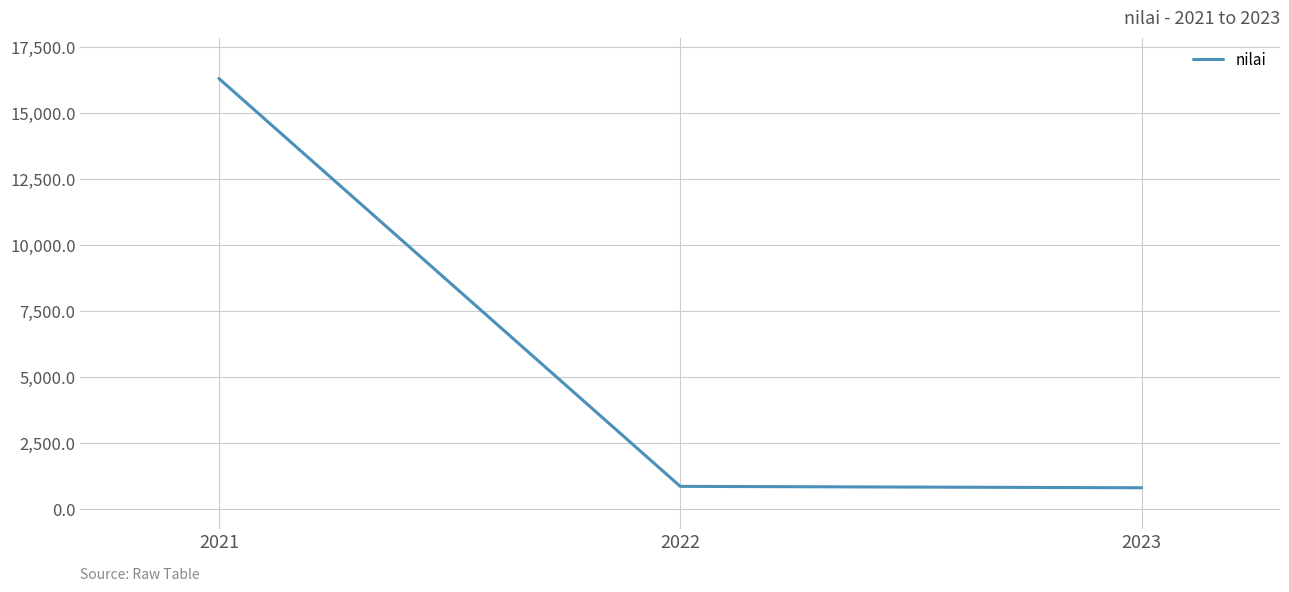

Is it true that the value at 2022 is 865.1?

True